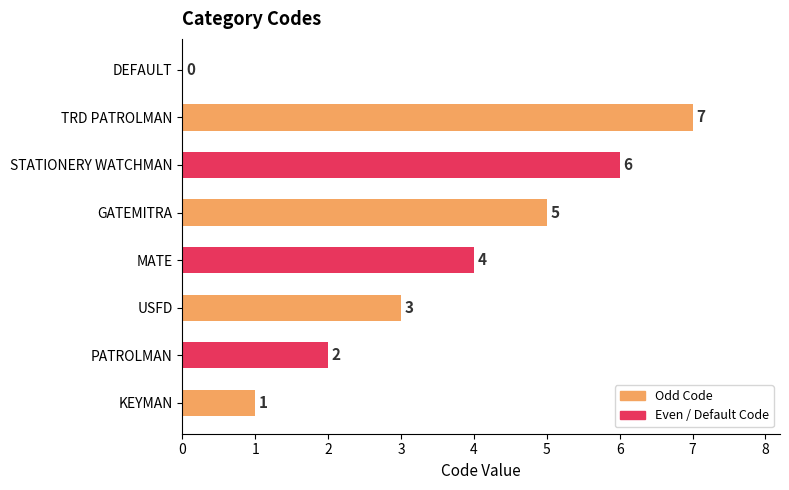

Which has a higher value, USFD or KEYMAN?

USFD